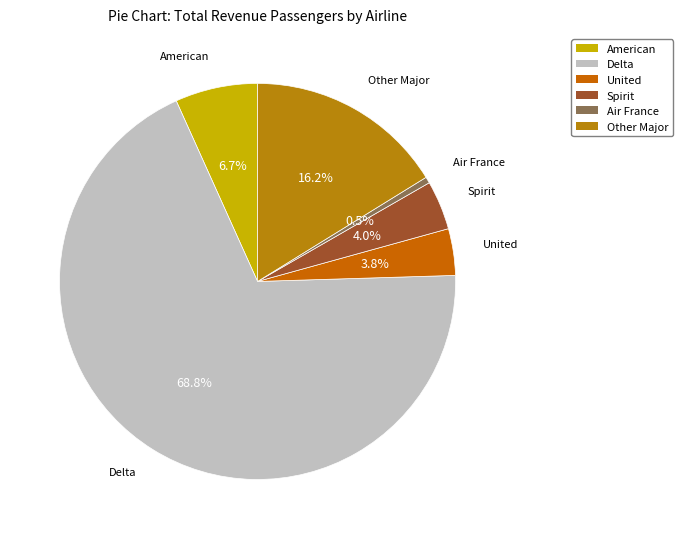

Which category accounts for the majority?

Delta